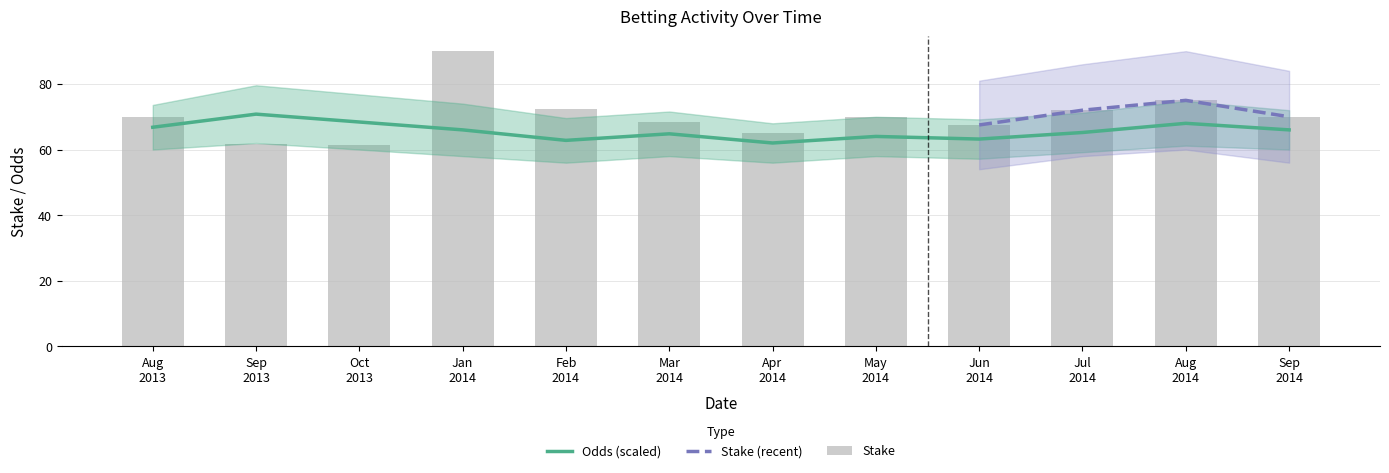

What is the total value across all series at Apr 2014?

127.0